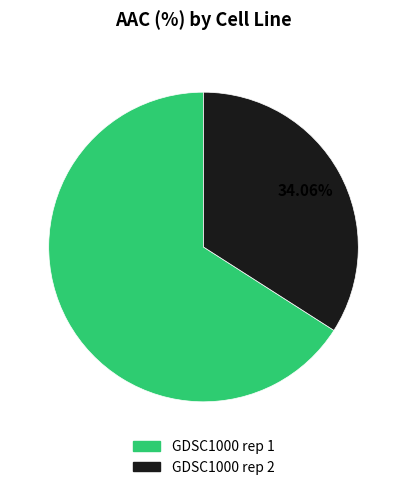

Is it true that GDSC1000 rep 1 is 74% of the pie?

False